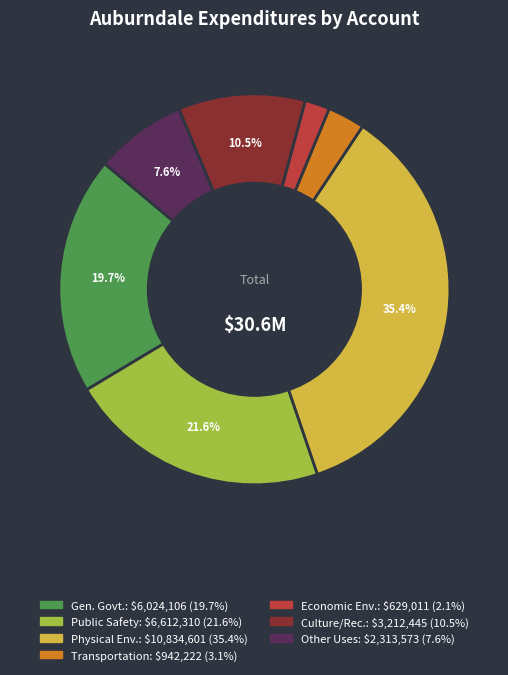

Is there any slice that represents more than half of the pie?

No